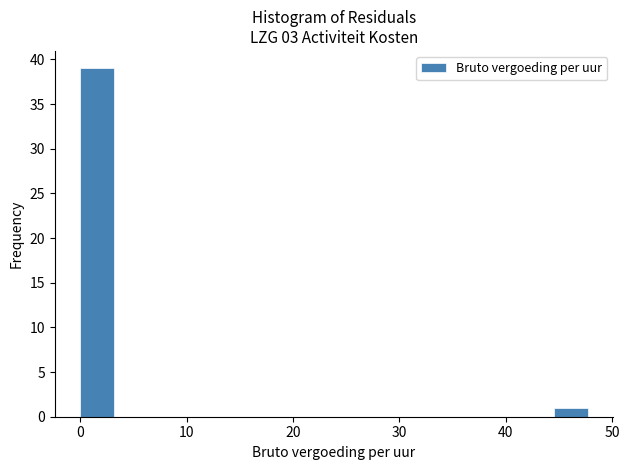

Around what value on the x-axis is the tallest bar? Give the approximate position of its centre, as read against the axis.

2